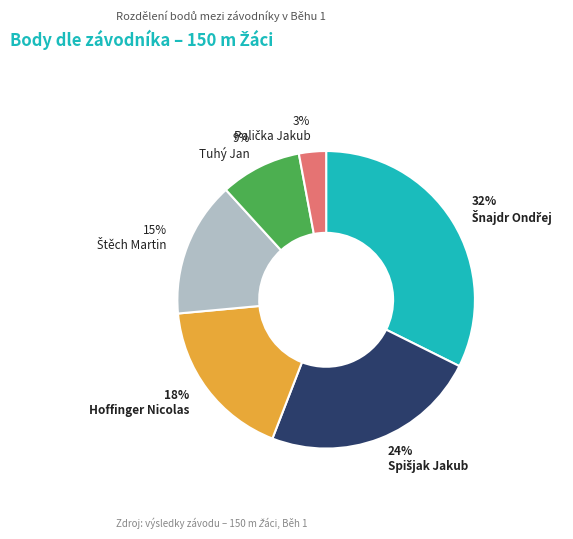

Is it true that Tuhý Jan is 15% of the pie?

False